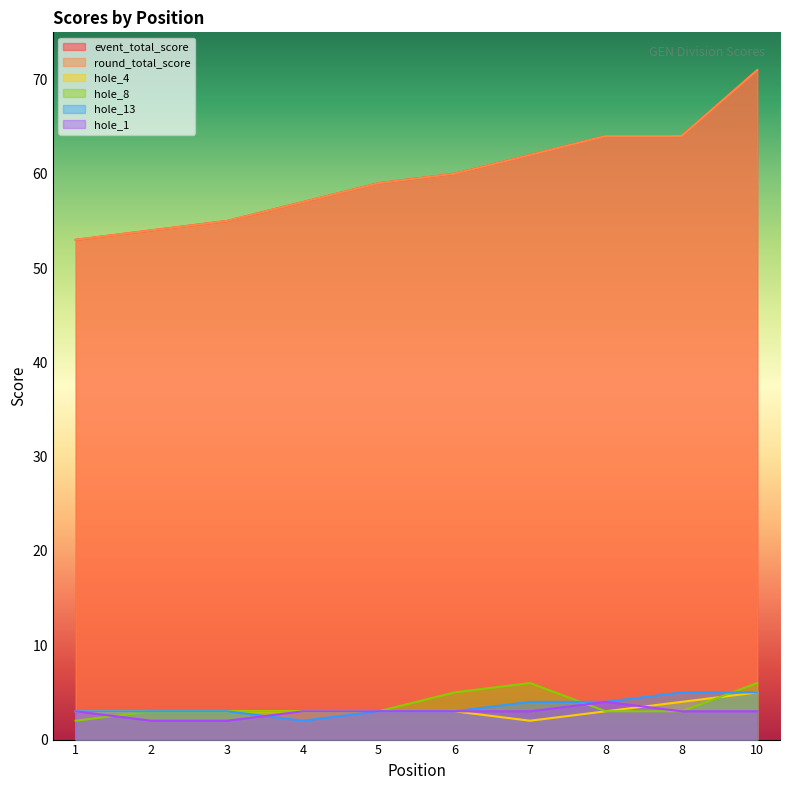

True or false: hole_13 has a value of 7 at 8.

False